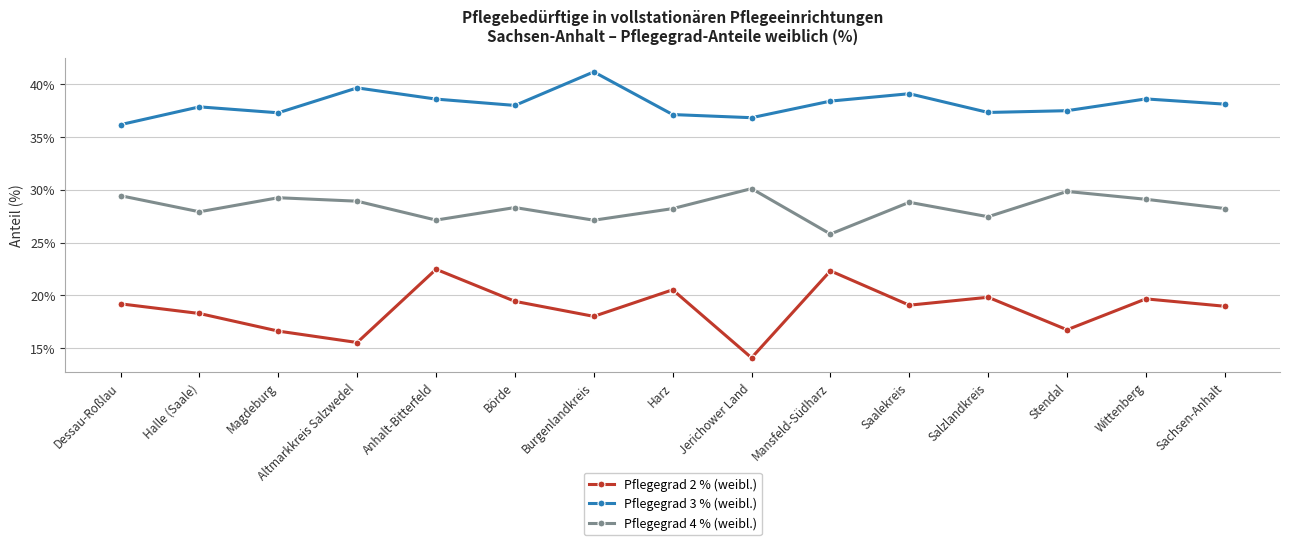

What is the difference between the highest and lowest values at Dessau-Roßlau?

17.0